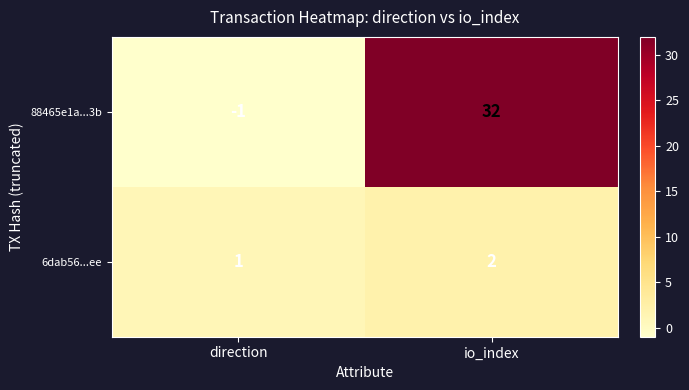

What is the difference between the highest and lowest values at direction?

2